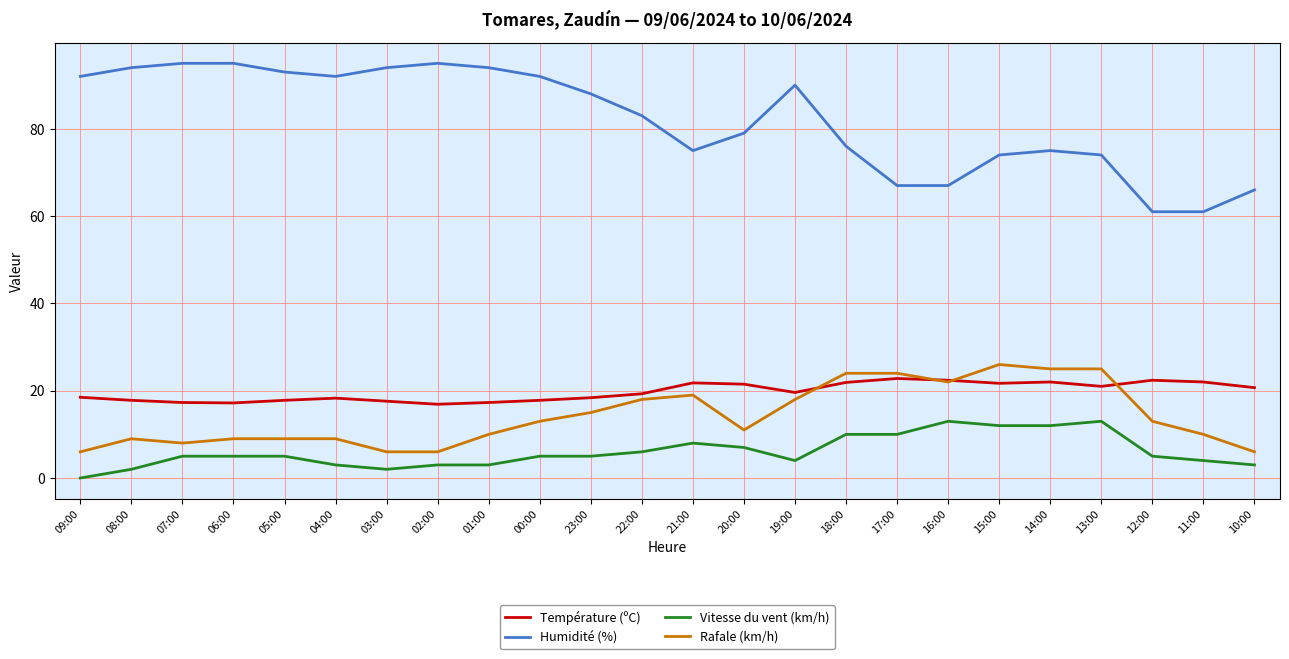

Rank the series by their maximum value, from highest to lowest.

Humidité (%), Rafale (km/h), Température (ºC), Vitesse du vent (km/h)